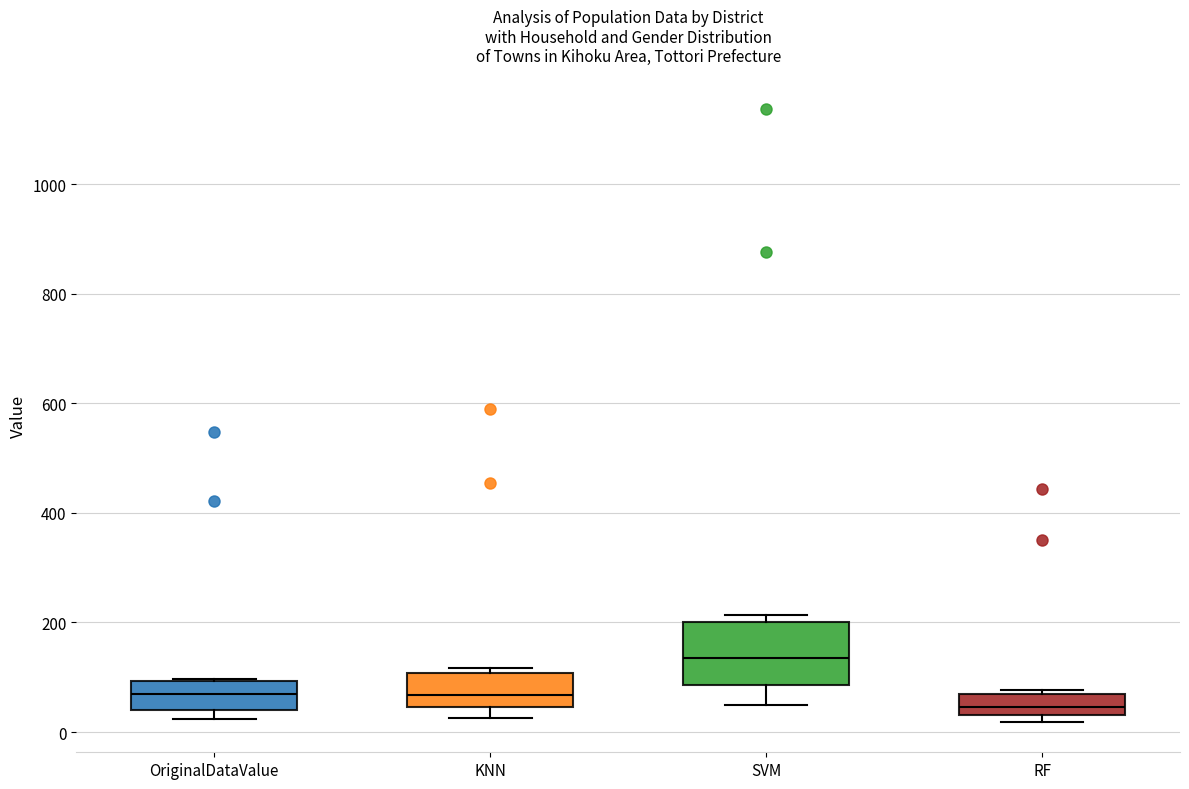

Where is the upper edge of the box for RF on the y-axis? The values are not printed on the chart, so give them approximately, as read against the axis.

80